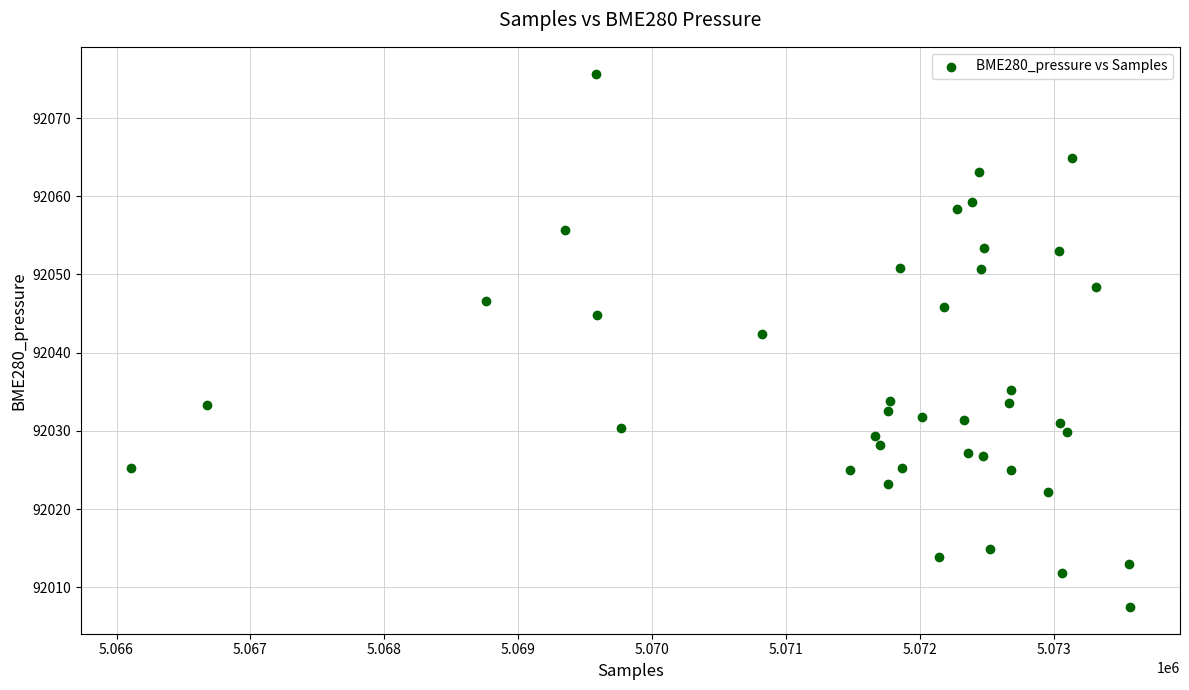

What is the range of Y values (max minus min)?

68.2